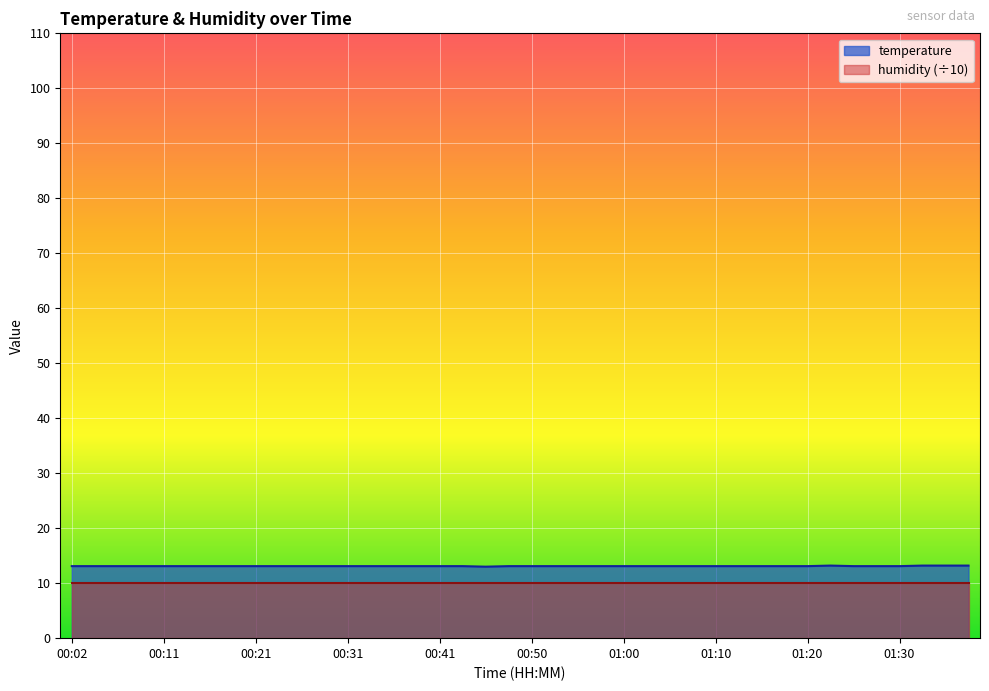

Count the number of values greater than 13.

39